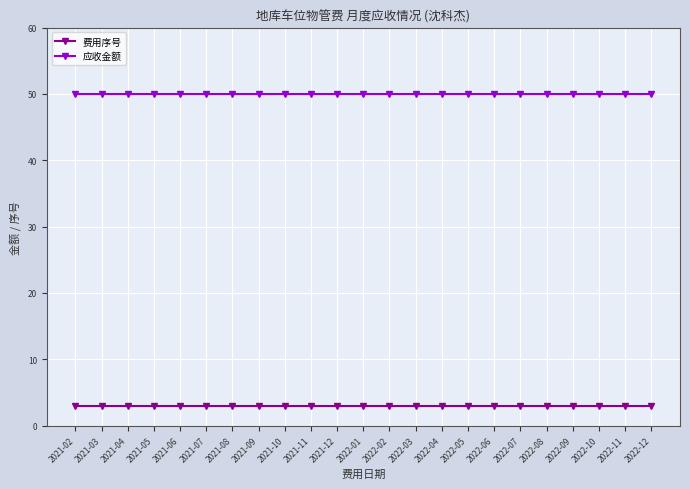

What is the difference between the highest and lowest values at 2021-11?

47